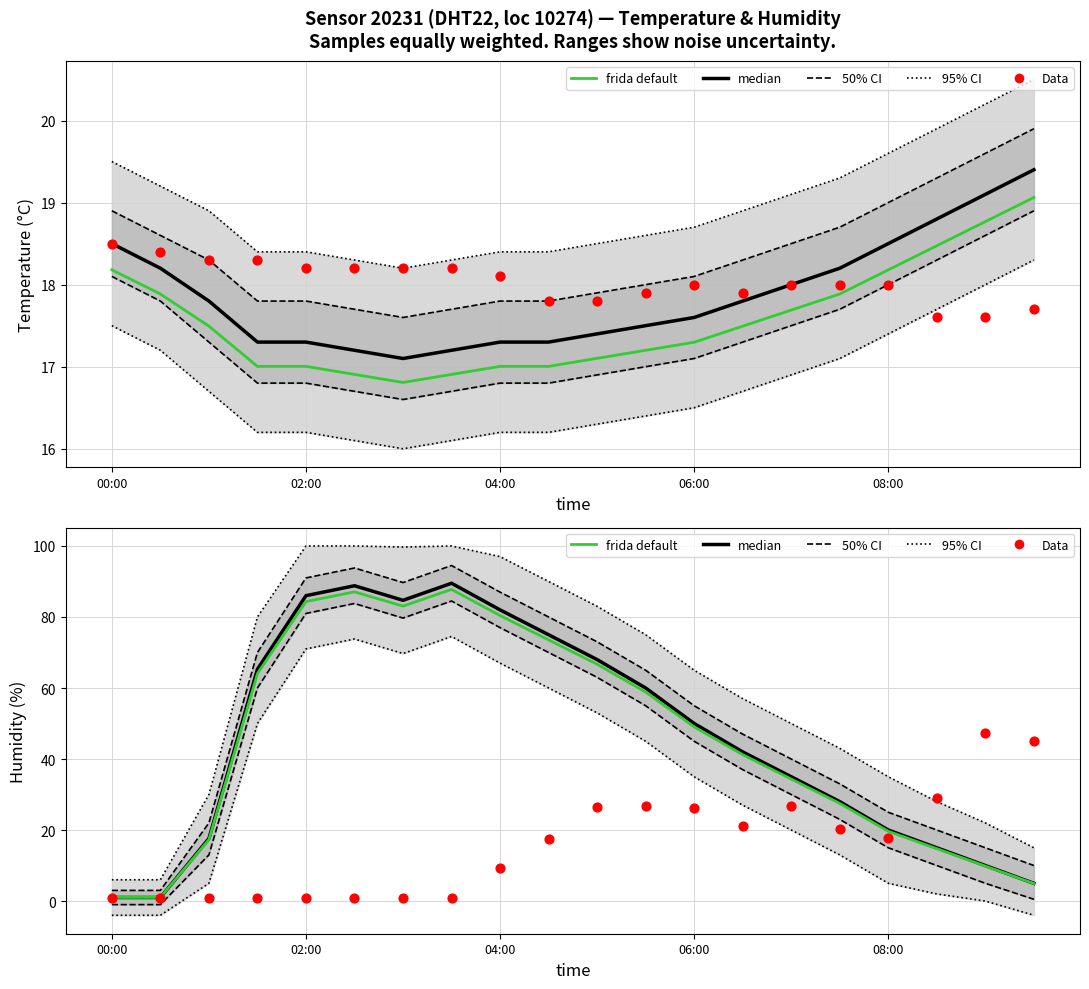

What is the total value across all series at 5?

176.9